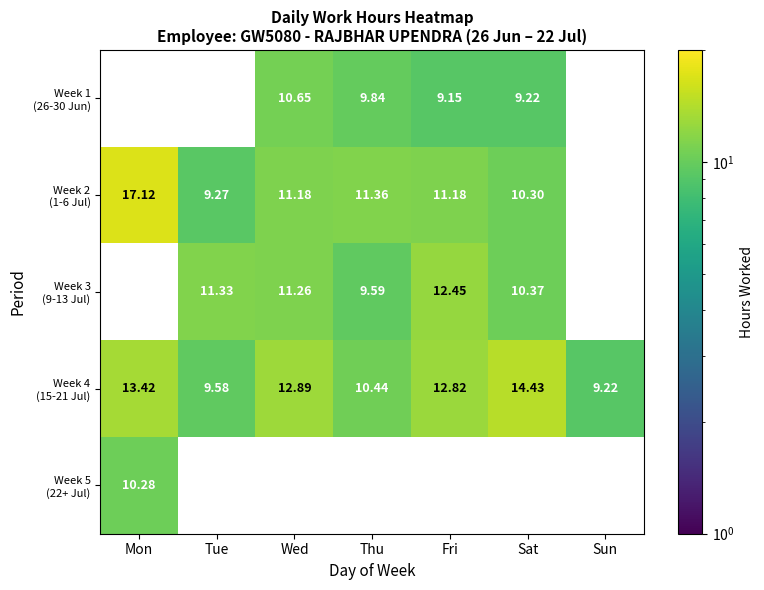

Which series has the widest spread of values?

Week 2 (1-6 Jul)